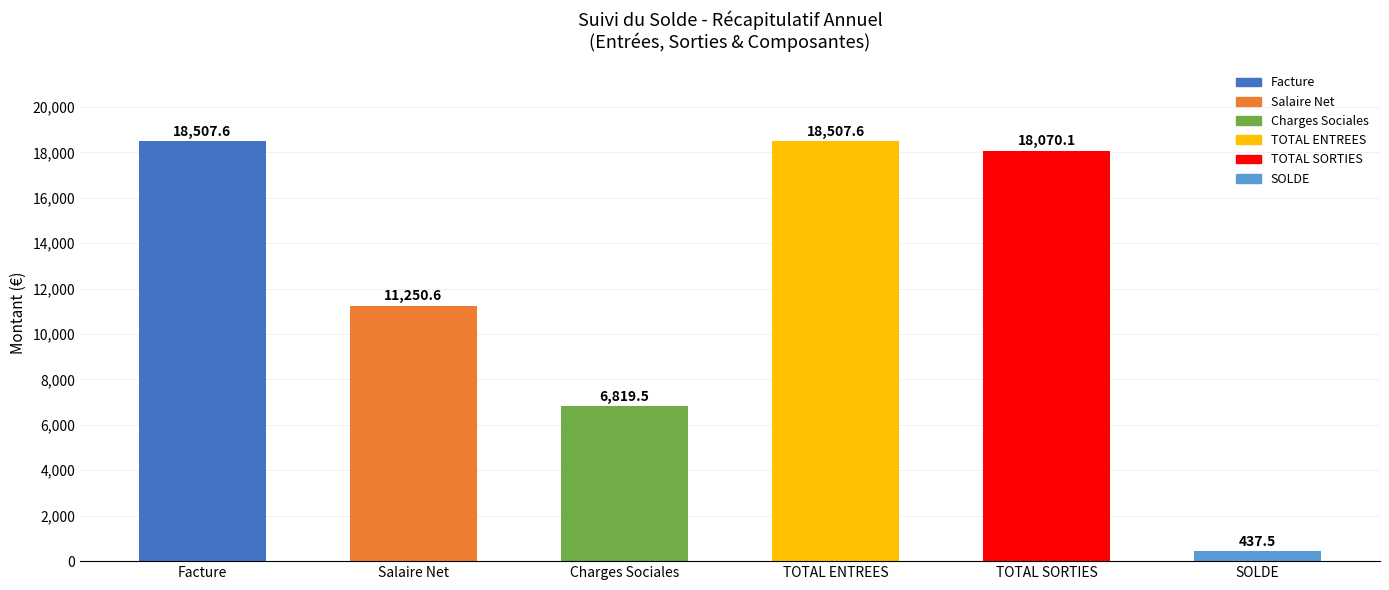

Which has a higher value, Facture or SOLDE?

Facture